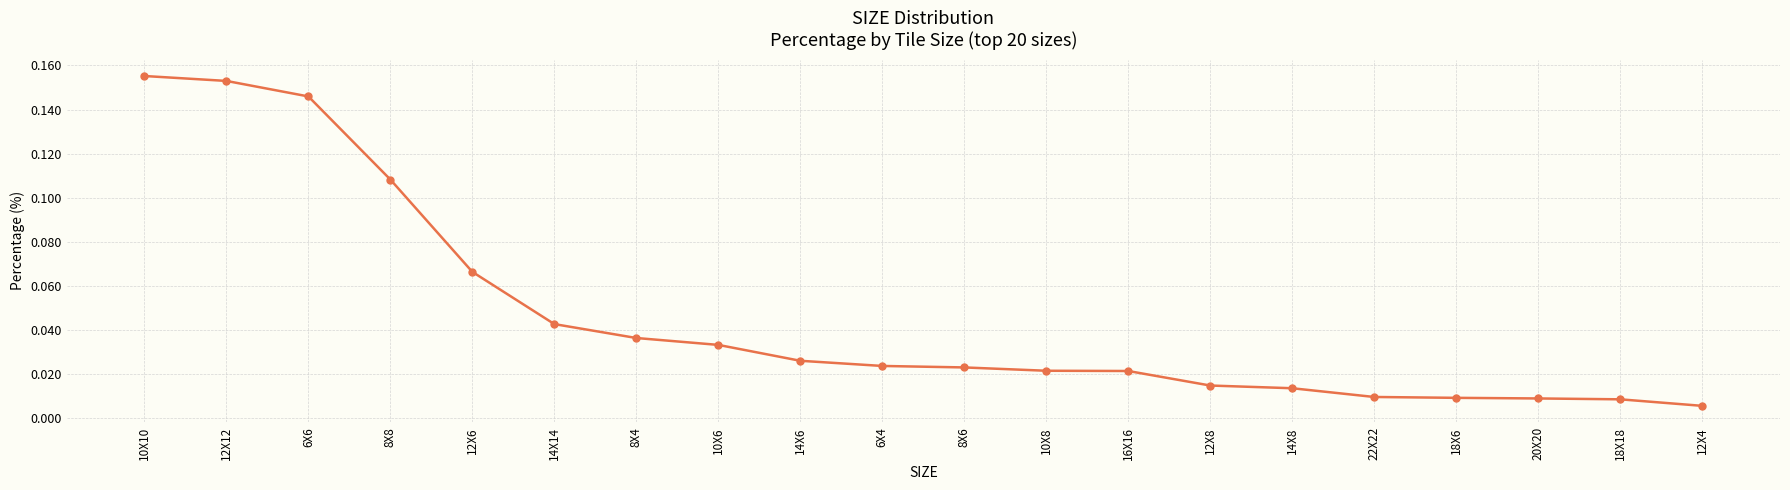

What position from the left is 18X6?

17